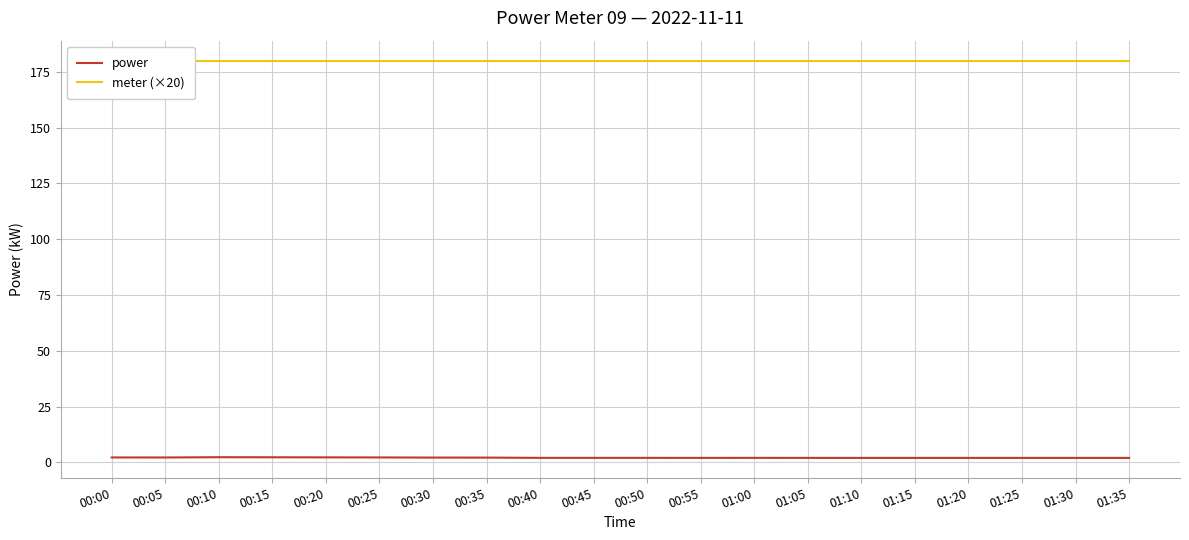

Which series has the largest total across all categories?

meter (×20)